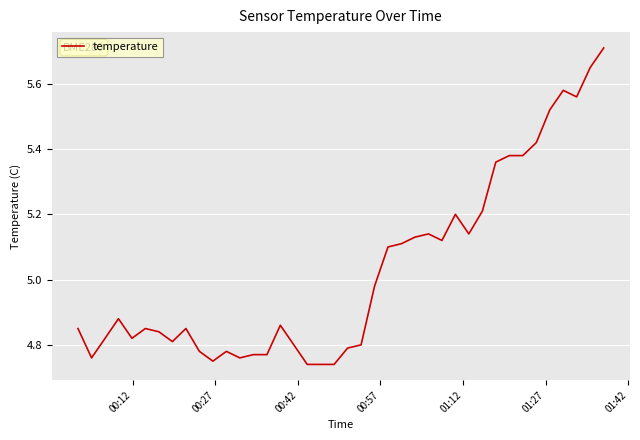

What is the difference between the maximum and minimum values?

1.0